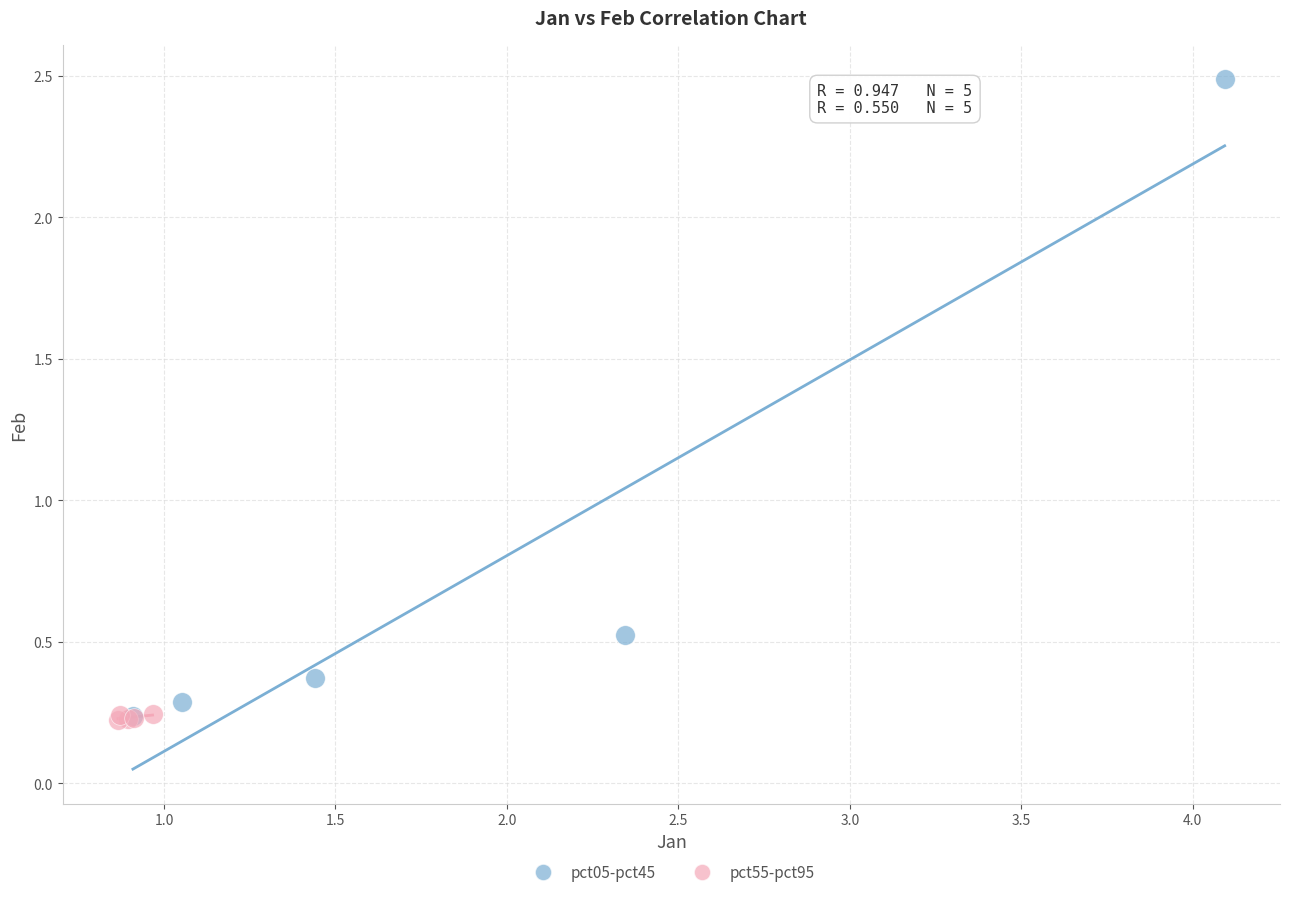

Which series contains the highest Y value?

pct05-pct45